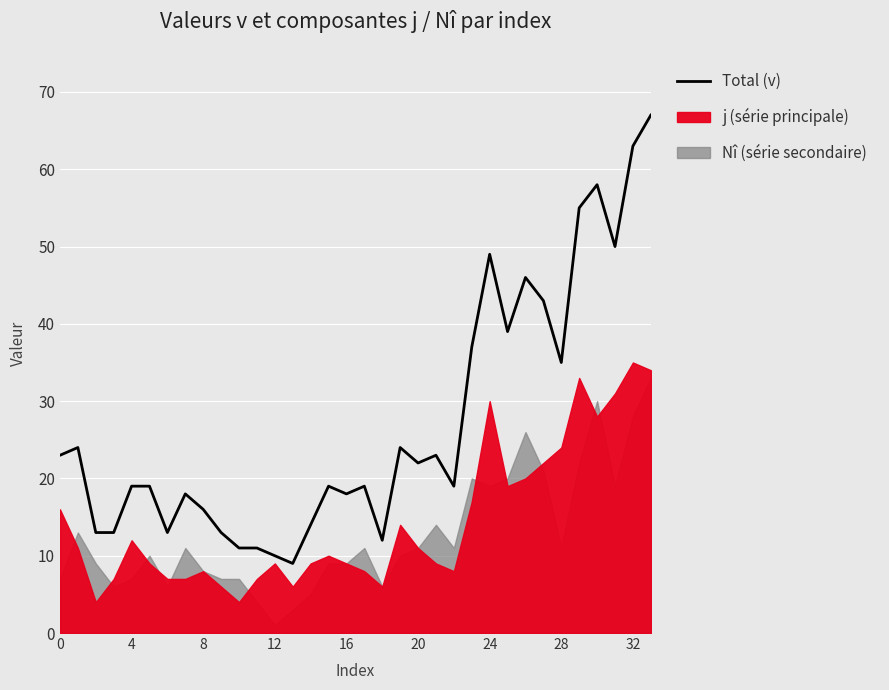

Is it true that Total (v) equals 4 at 8?

False